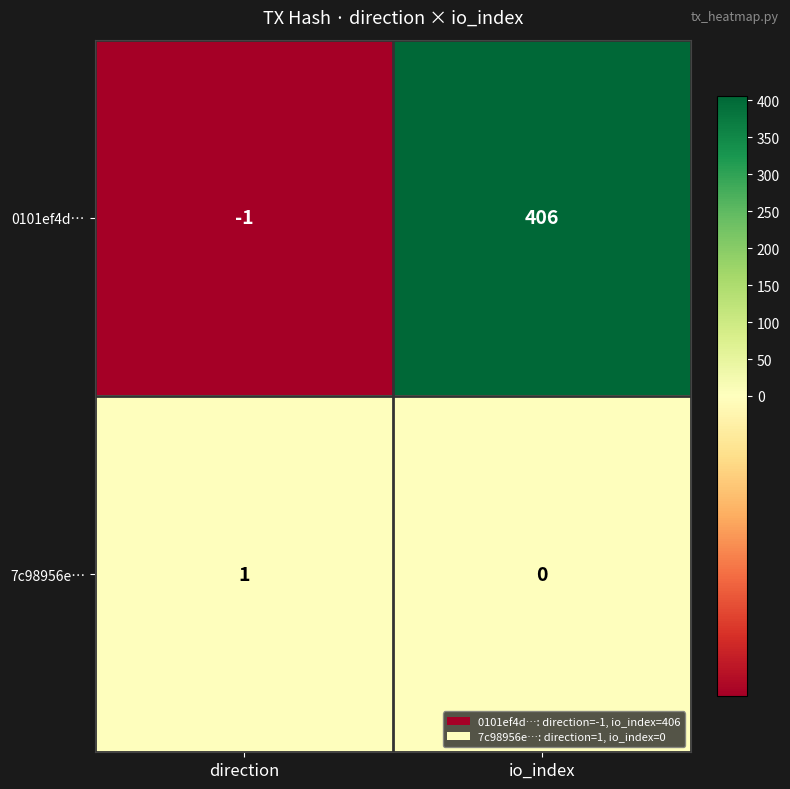

What is the approximate value of 0101ef4d… at io_index, to the nearest 50?

400